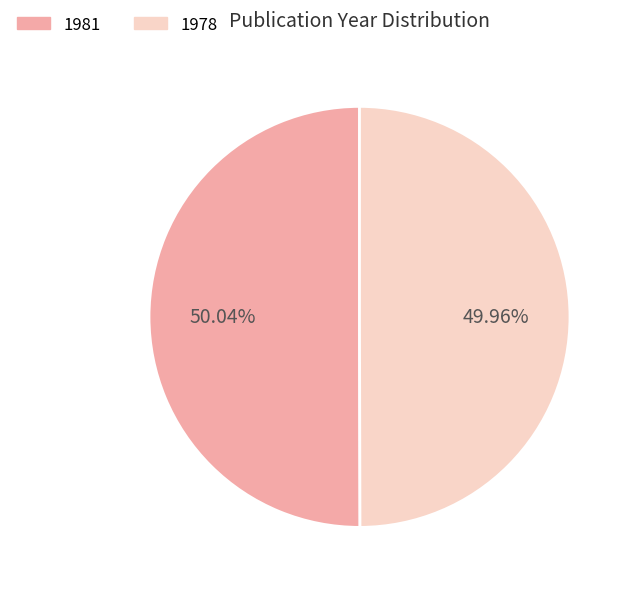

Does any single category account for the majority?

Yes